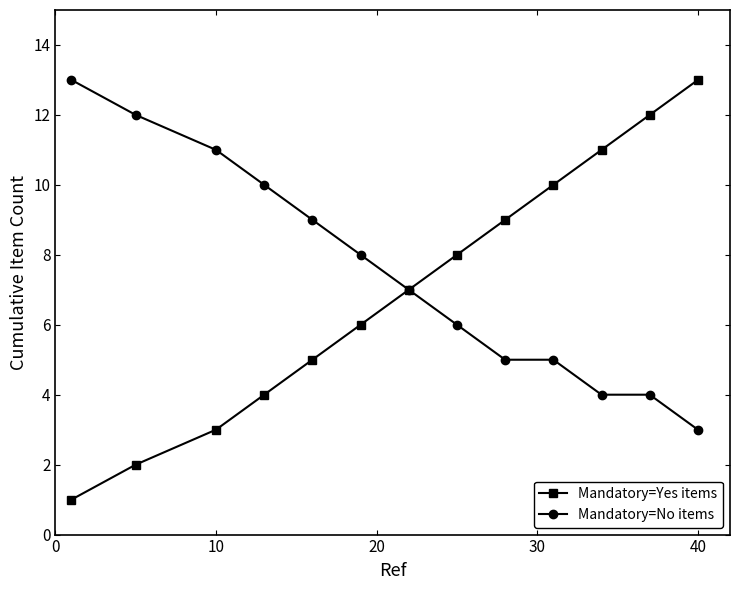

At how many categories does at least one series exceed 6?

13